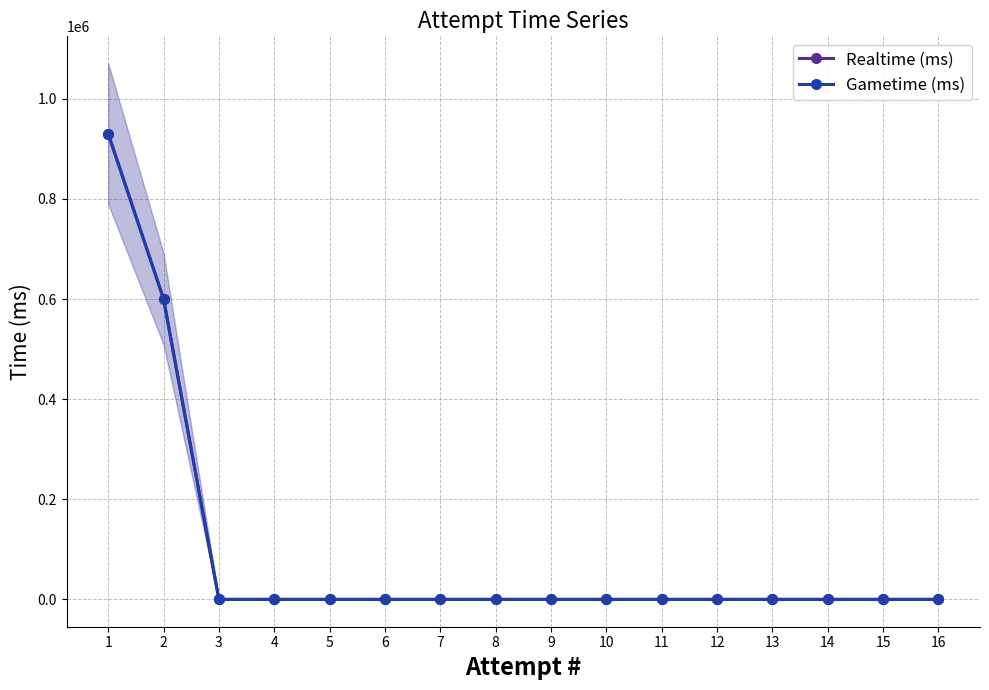

Rank the series at 4 from highest to lowest value.

Realtime (ms), Gametime (ms)